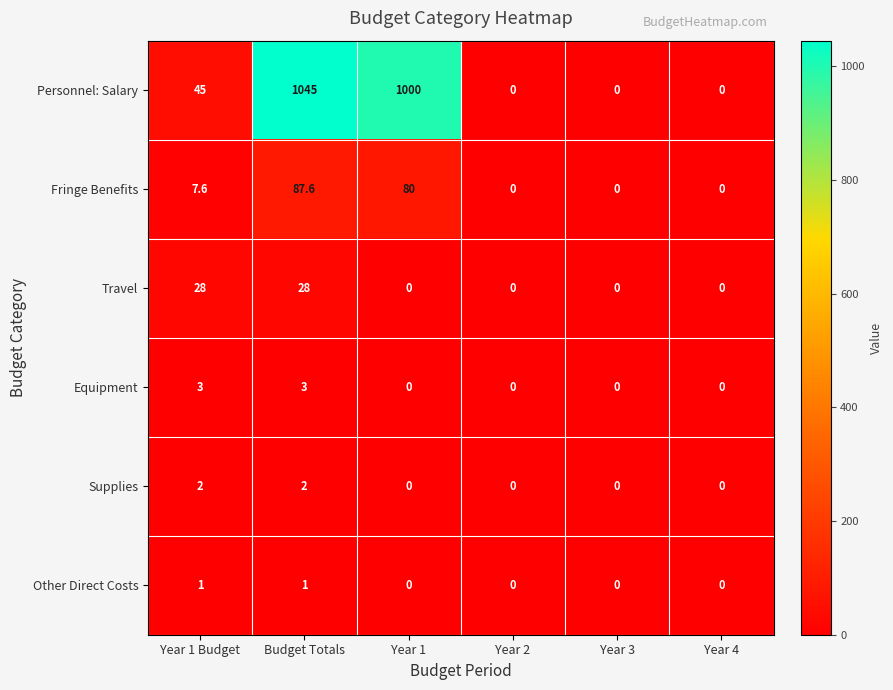

What is the sum of the Personnel: Salary values at Year 3 and Year 1?

1000.0